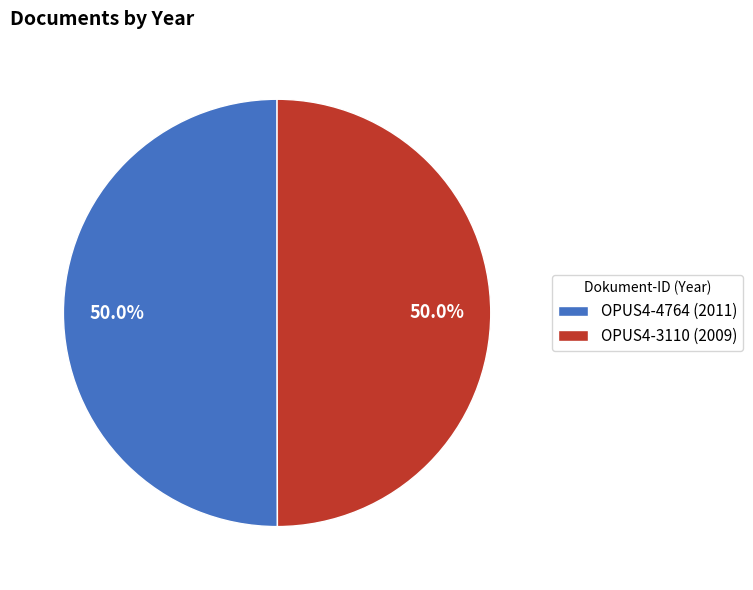

What is the ratio of the value at OPUS4-4764 (2011) to the value at OPUS4-3110 (2009)?

1.0